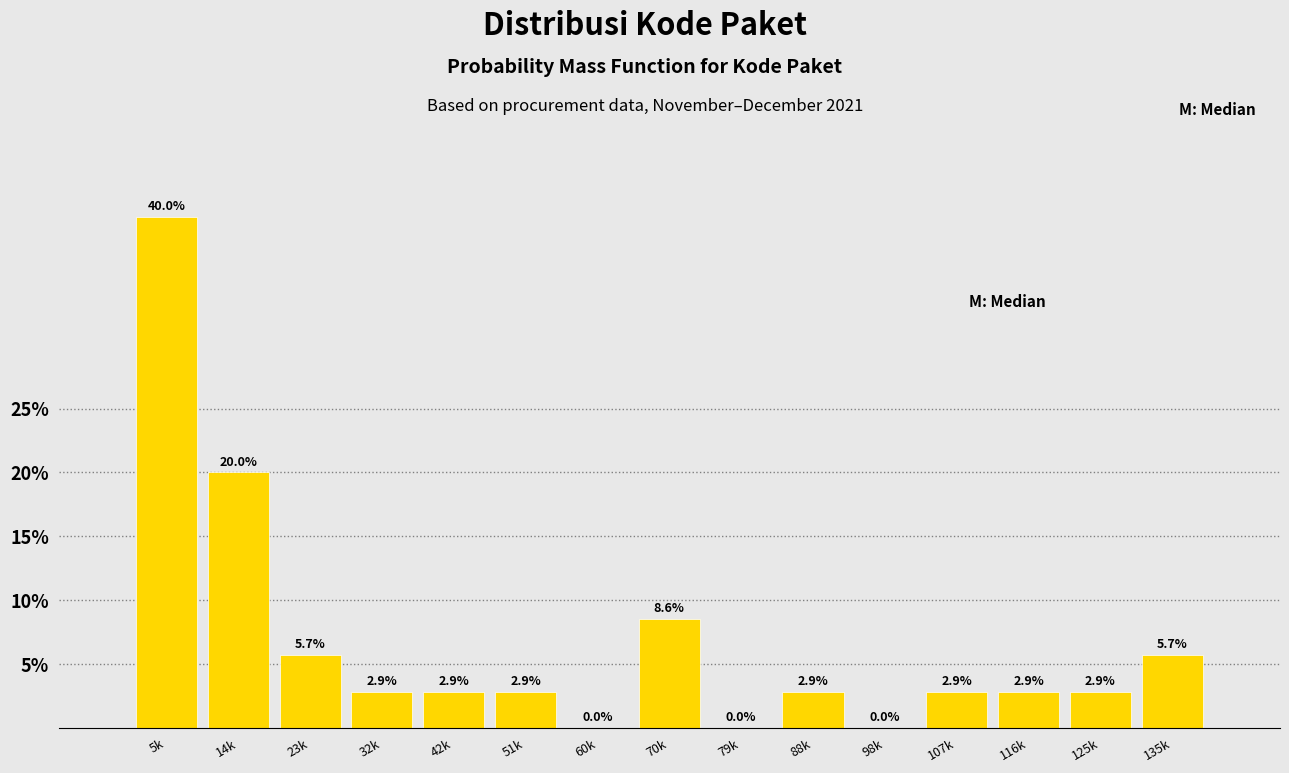

Reading right to left, extract all data points from this chart.

135k=5.7	125k=2.9	116k=2.9	107k=2.9	98k=0.0	88k=2.9	79k=0.0	70k=8.6	60k=0.0	51k=2.9	42k=2.9	32k=2.9	23k=5.7	14k=20.0	5k=40.0